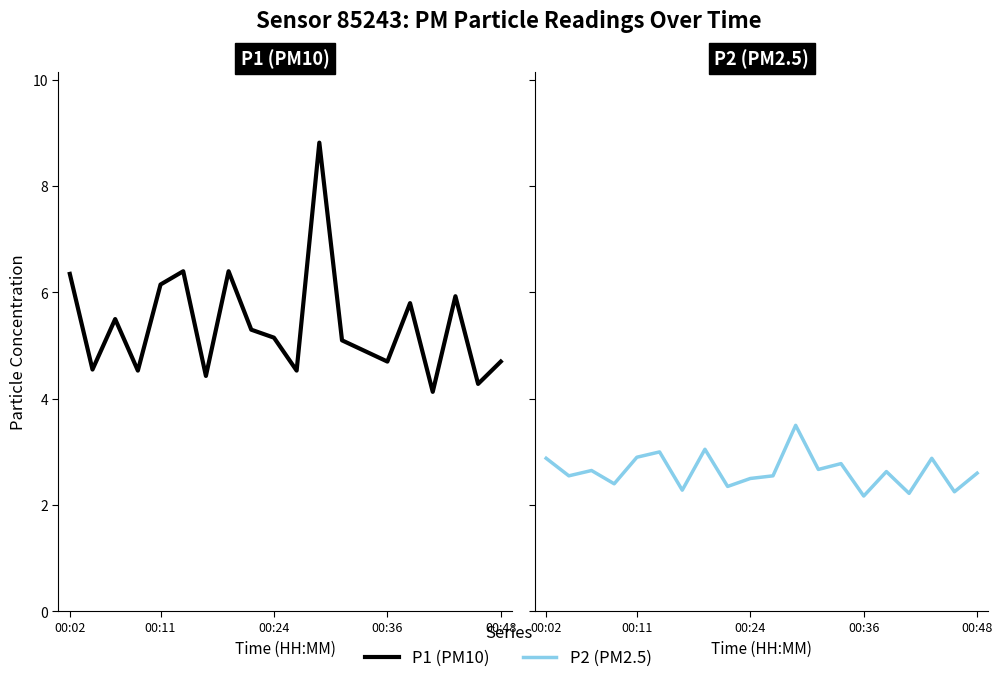

Which series has the largest total across all categories?

P1 (PM10)